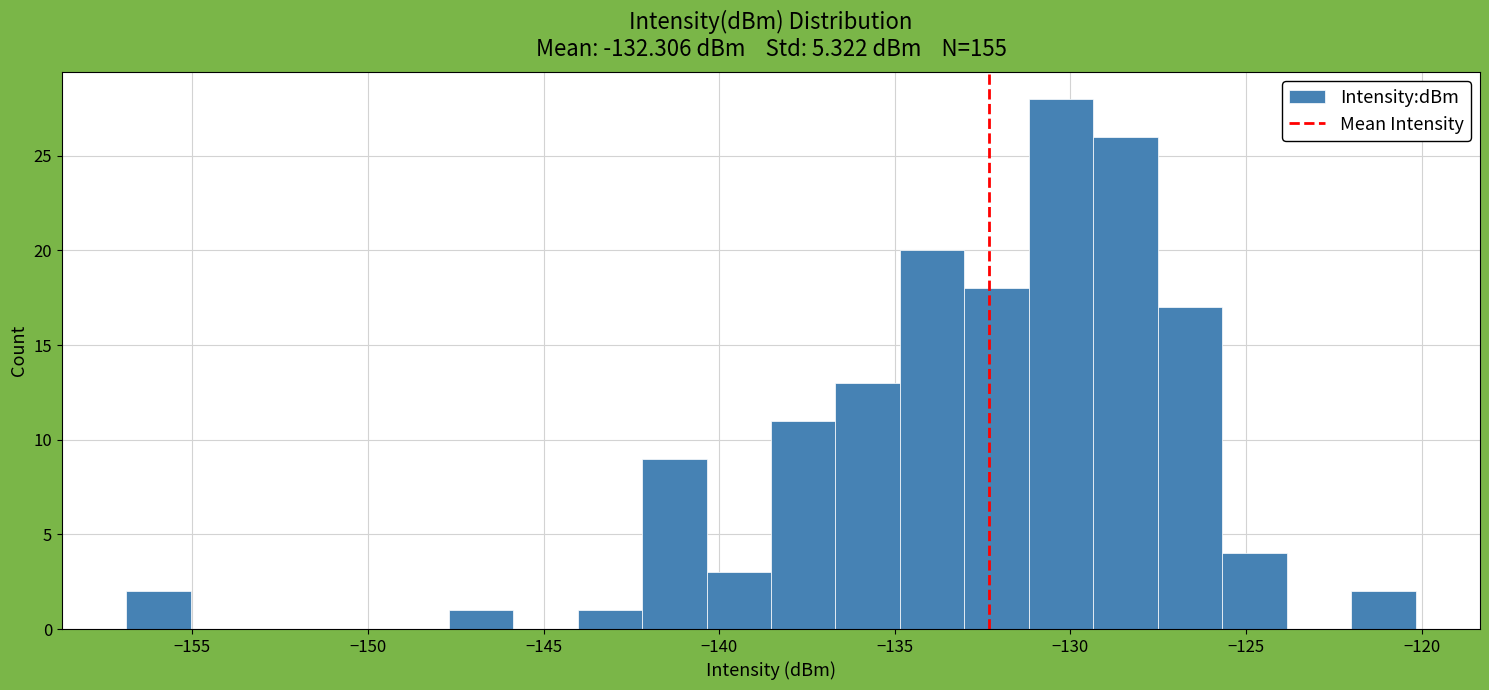

Around what value on the x-axis is the tallest bar? Give the approximate position of its centre, as read against the axis.

-130.5